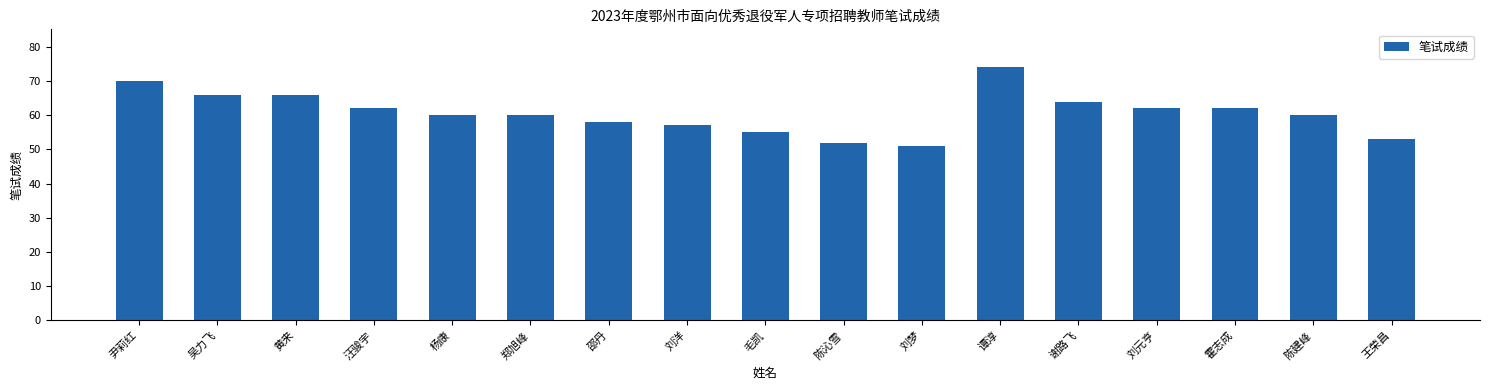

How many bars are there in total?

17